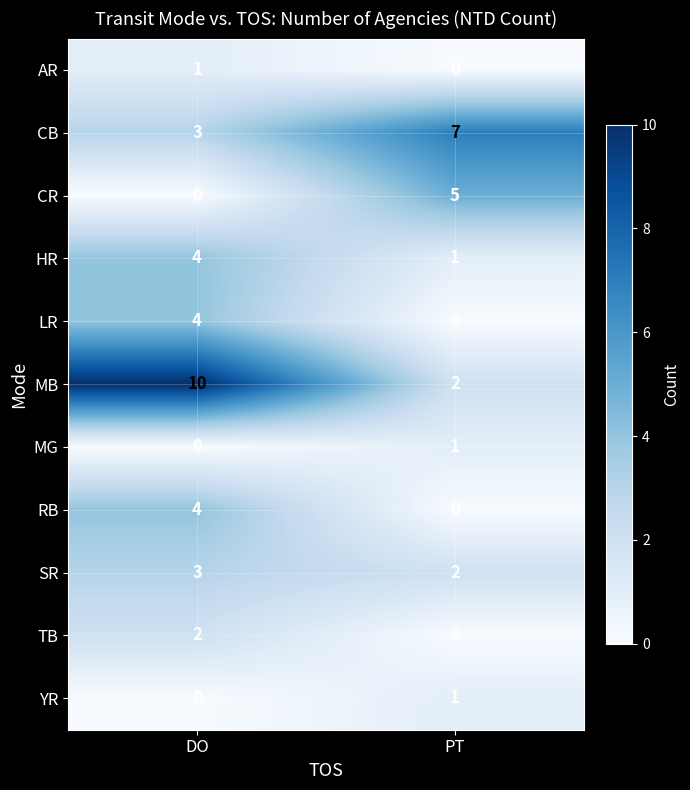

The value of MG at PT is 1. True or false?

True